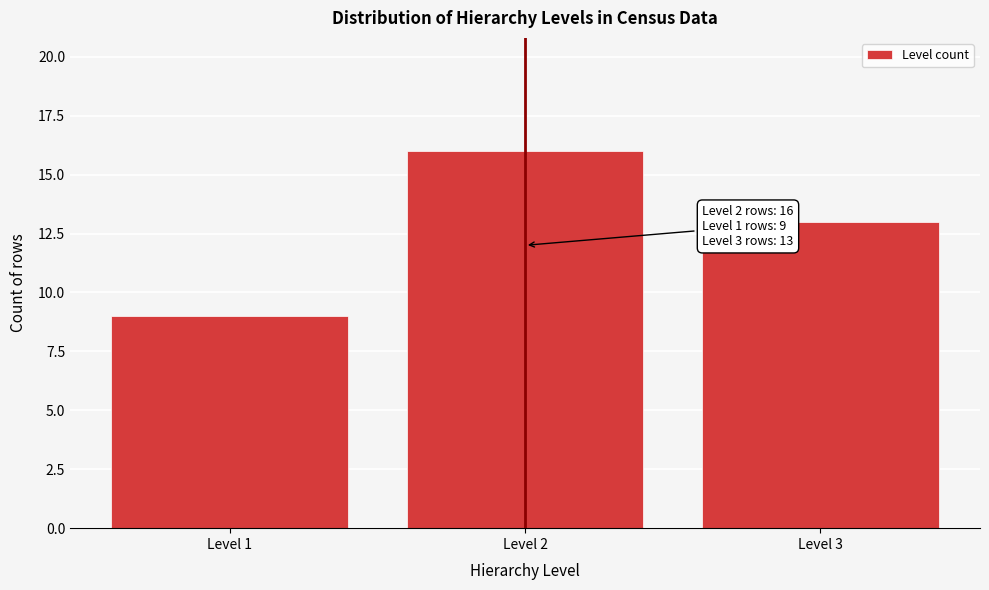

Reading right to left, extract all data points from this chart.

13	16	9